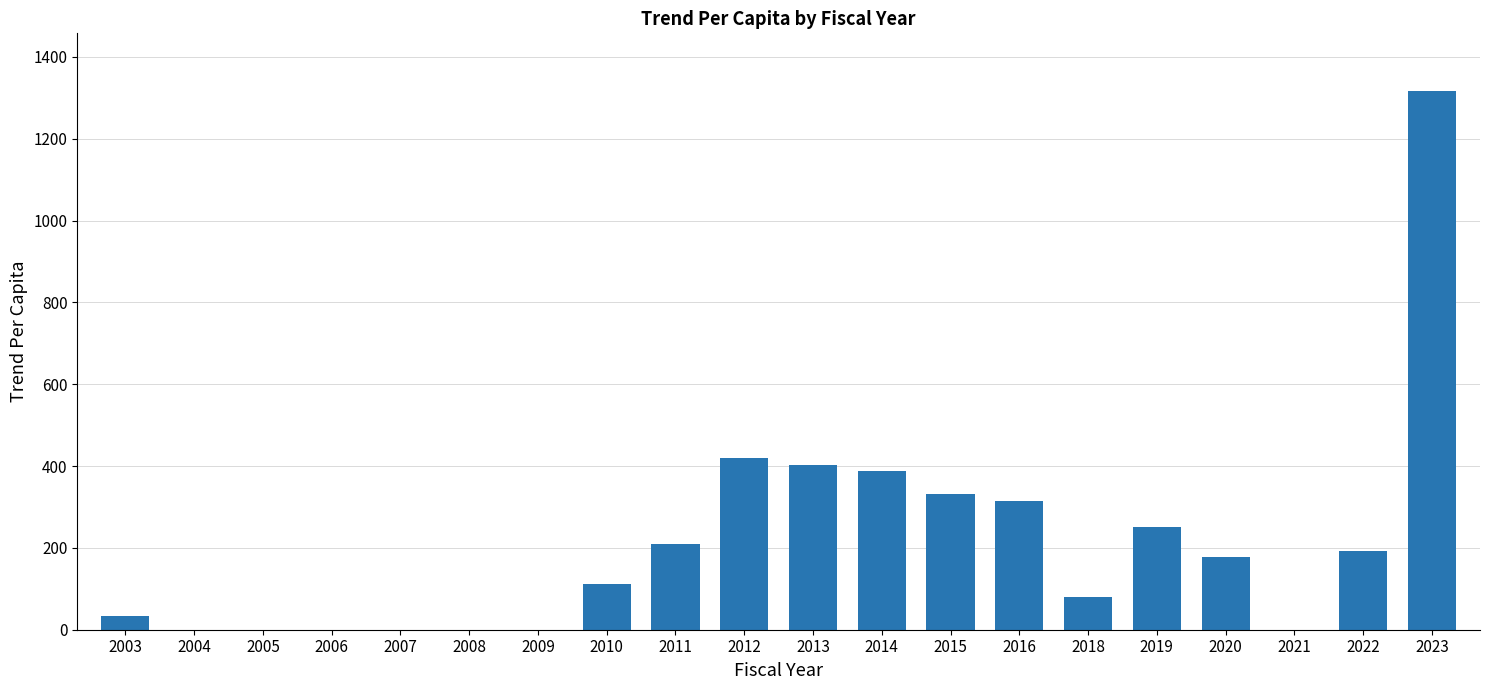

What is the greatest value displayed?

1315.9